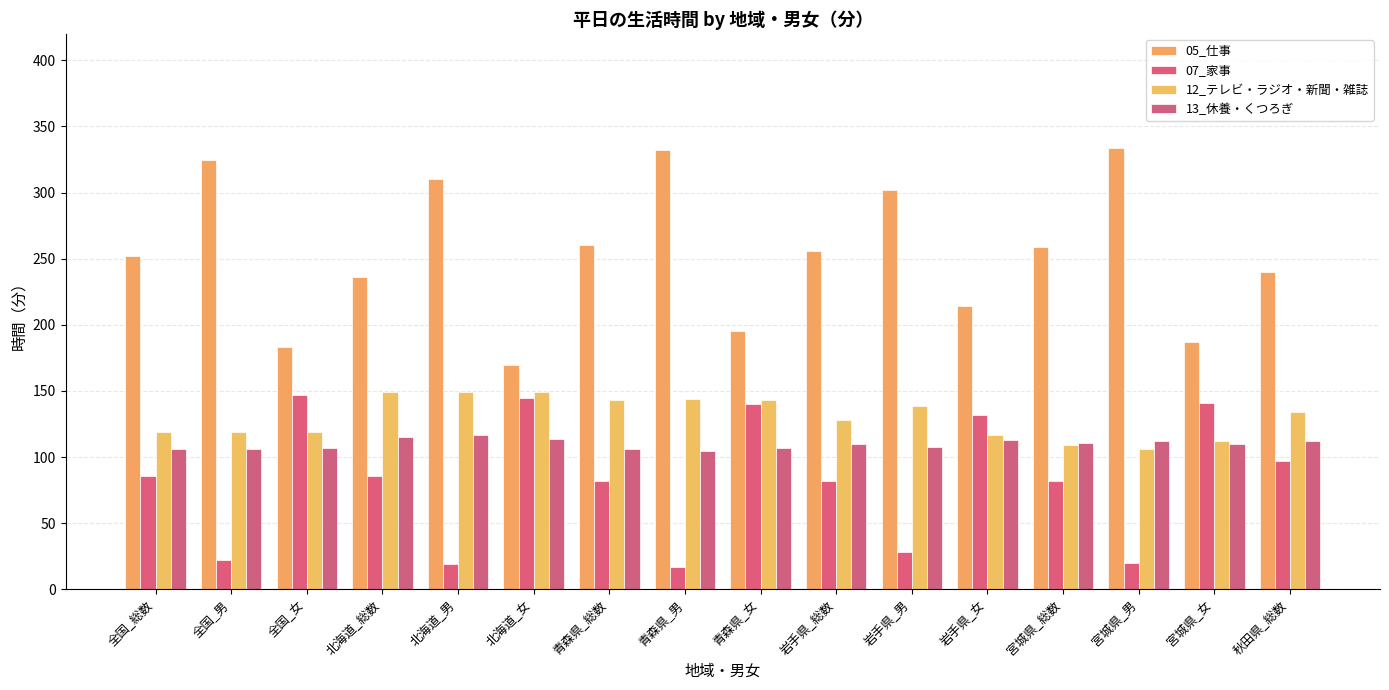

Which series has the largest total across all categories?

05_仕事